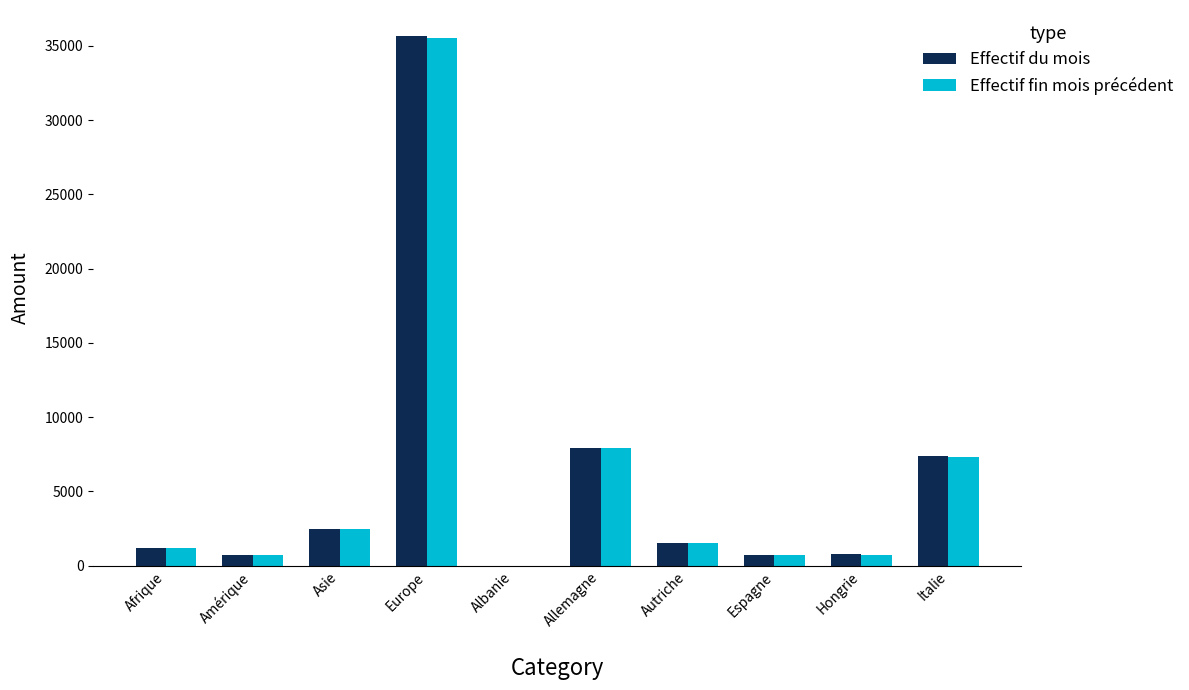

What is the sum of all Effectif du mois values?

58324